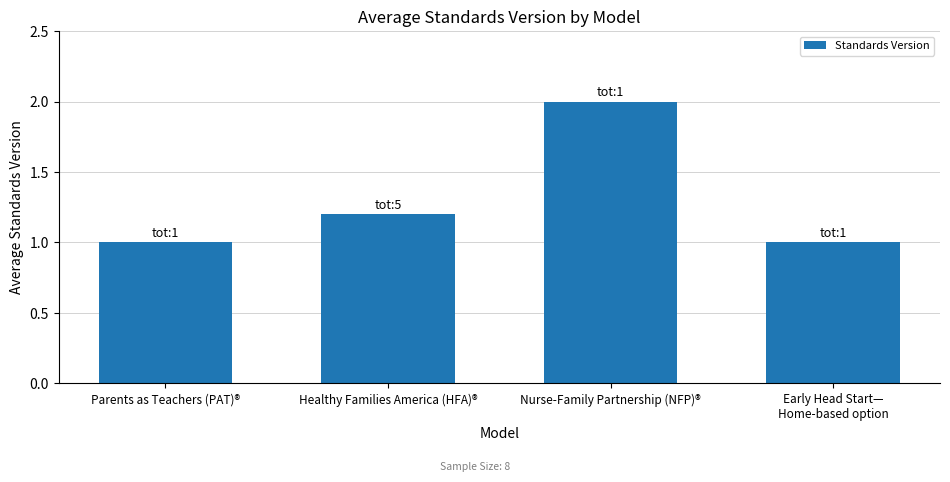

What is the smallest value displayed?

1.0